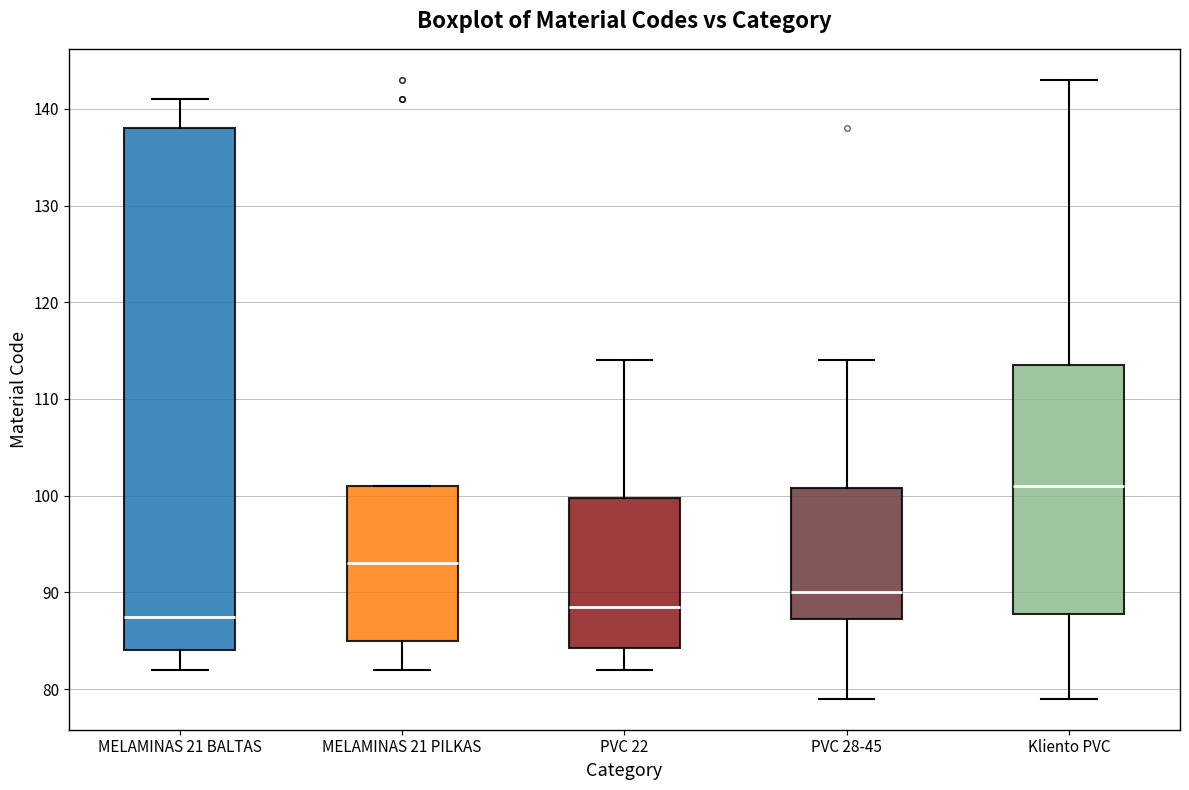

Which box has the lowest median line?

MELAMINAS 21 BALTAS